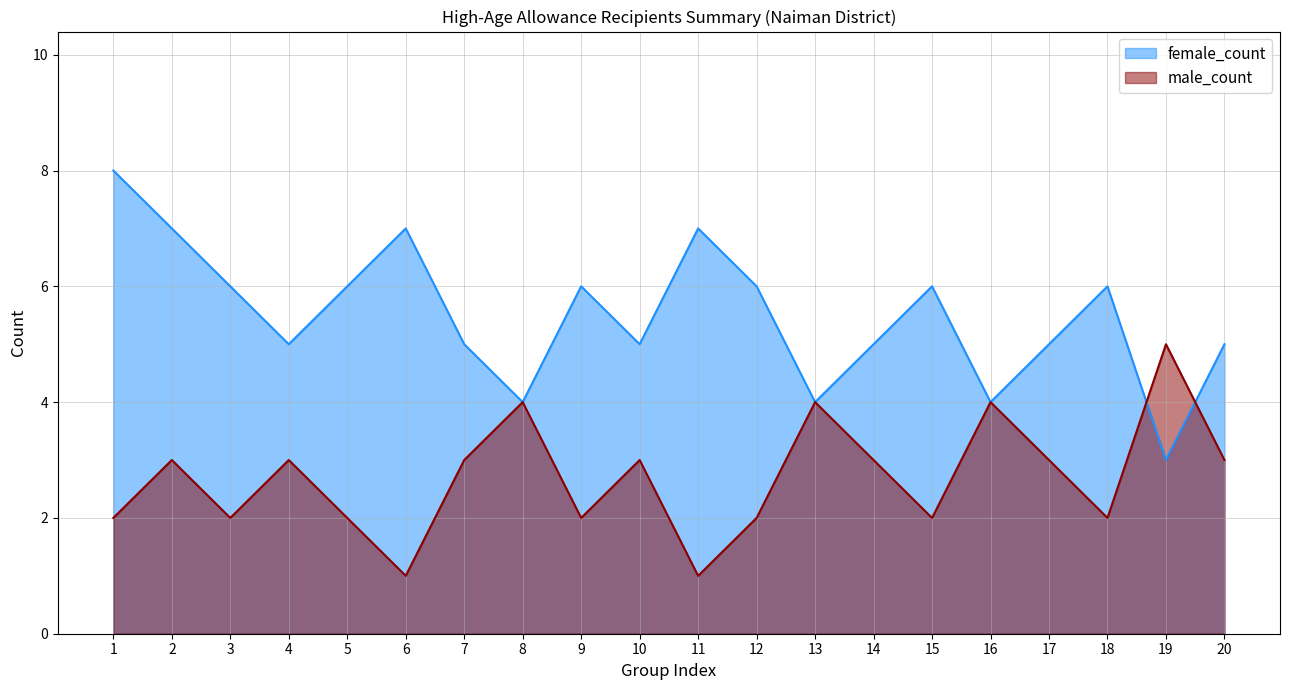

At which category is the sum across all series the highest?

1